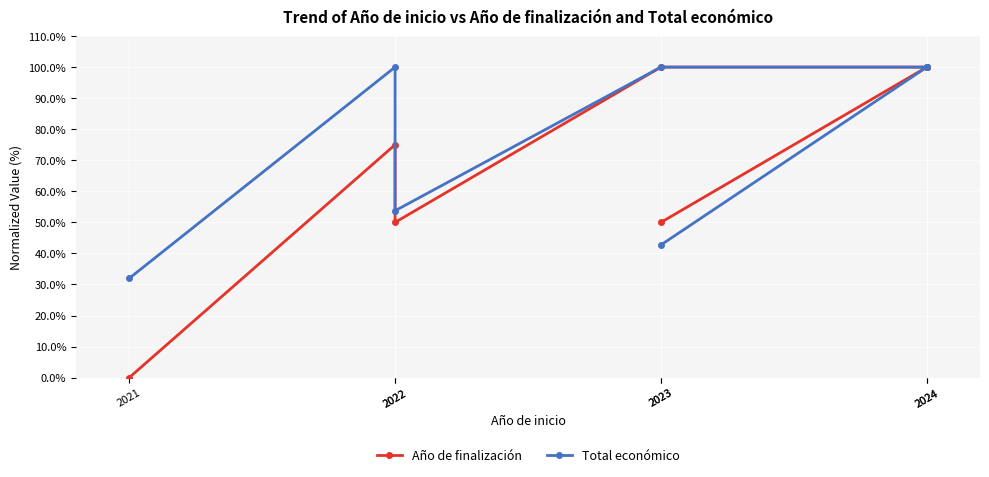

At which label does Total económico reach its peak?

2022